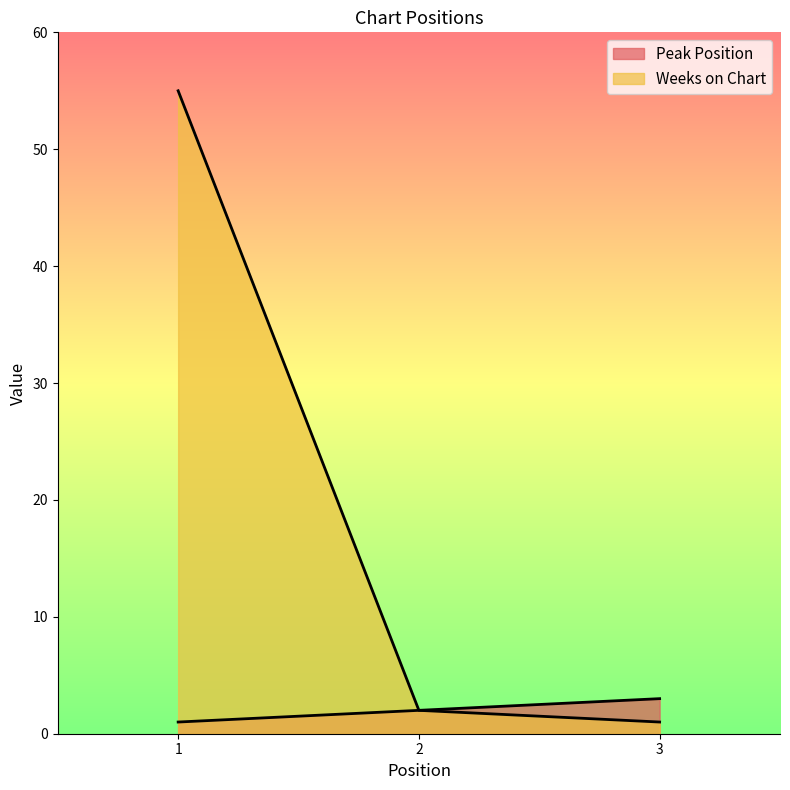

Reading left to right, transcribe all the data shown in this chart.

Peak Position: 1	2	3
Weeks on Chart: 55	2	1